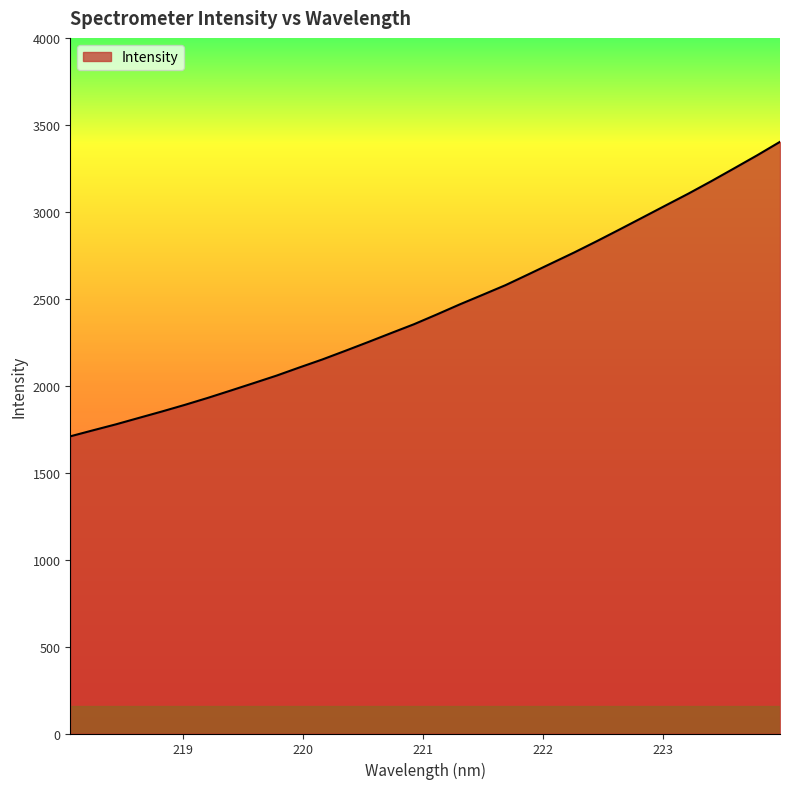

What is the smallest value displayed?

1708.8